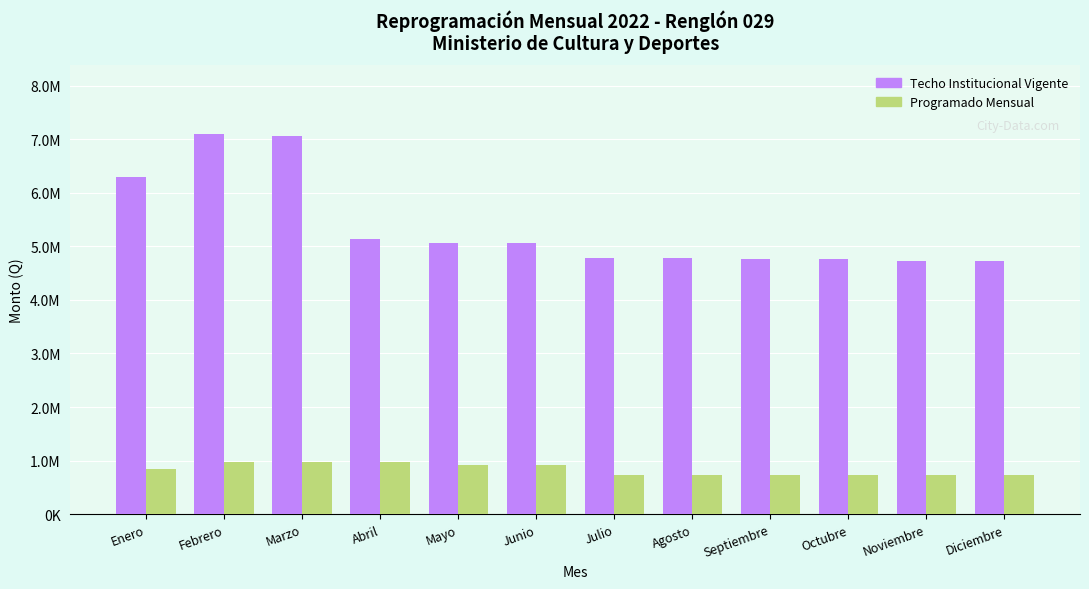

Are the bars horizontal?

No